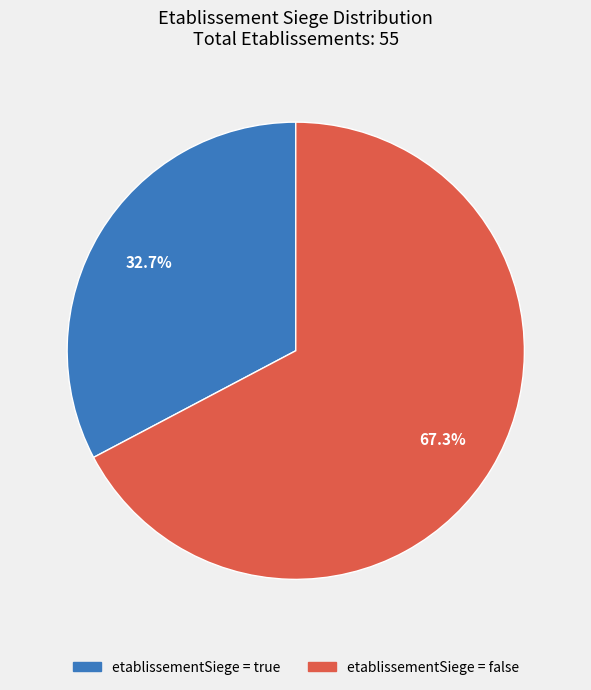

How many segments does this pie chart have?

2